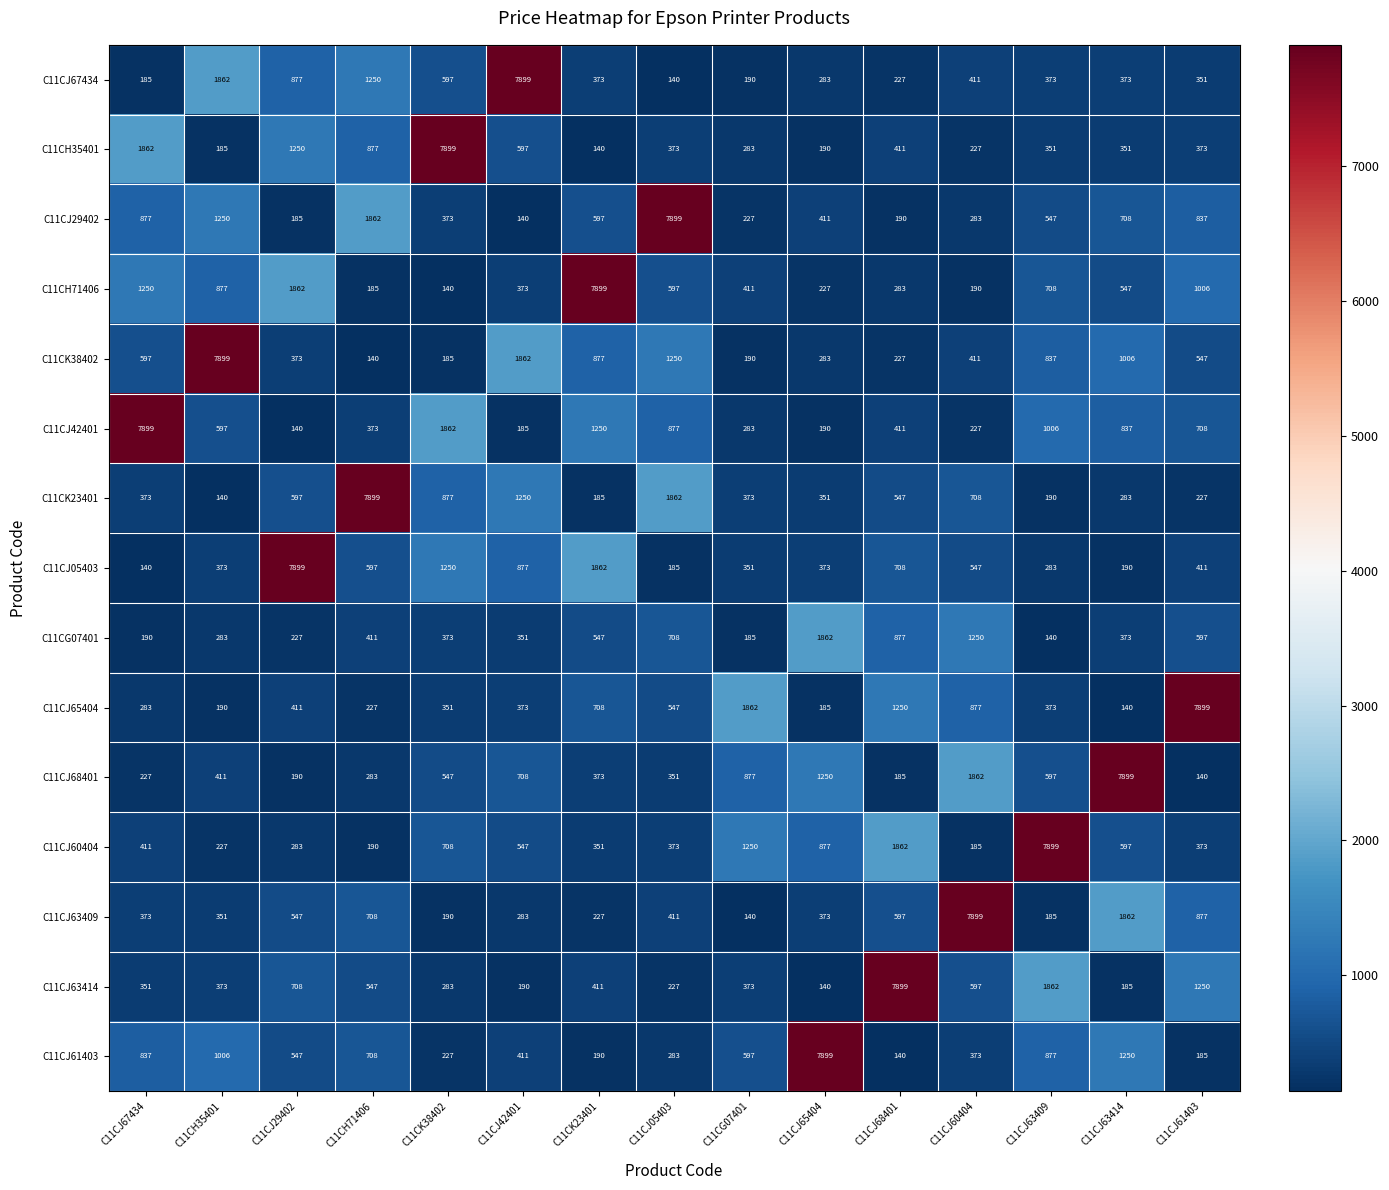

Between C11CJ05403 and C11CJ65404, which series saw the biggest shift?

C11CJ61403